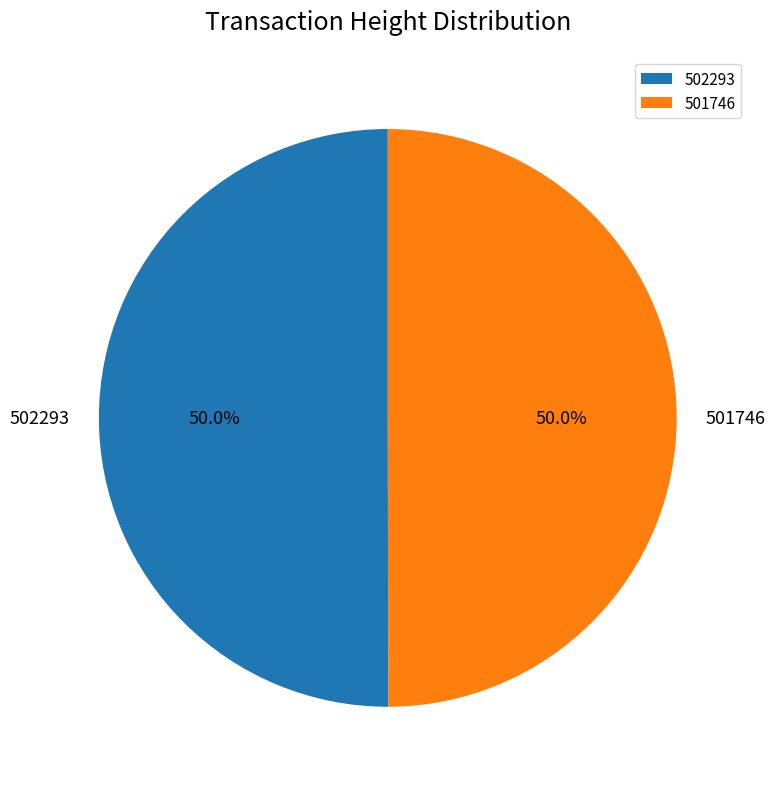

Approximately how many times larger is the value at 501746 compared to 502293?

1.0